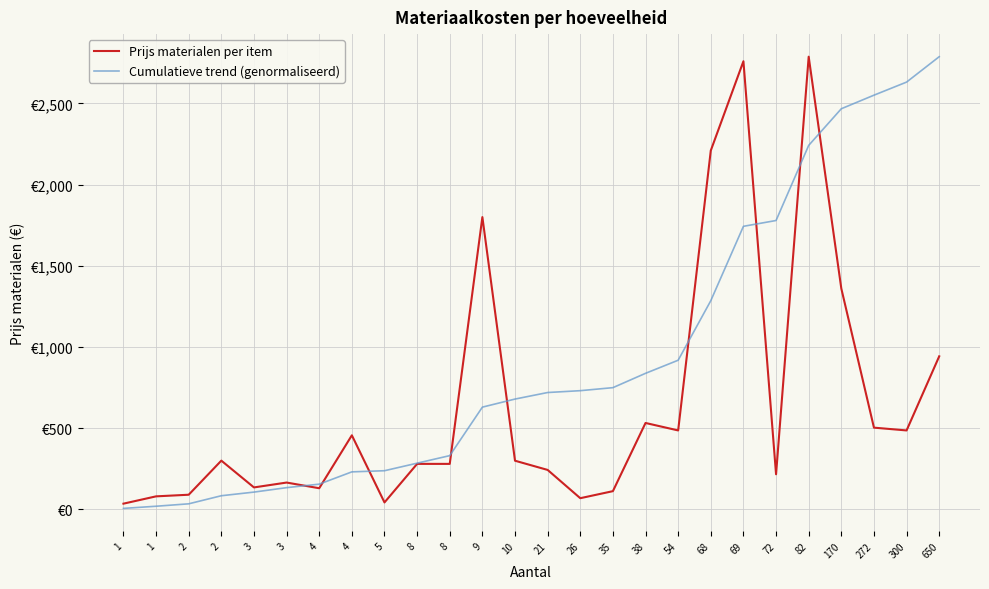

True or false: Cumulatieve trend (genormaliseerd) and Prijs materialen per item intersect in this chart.

True